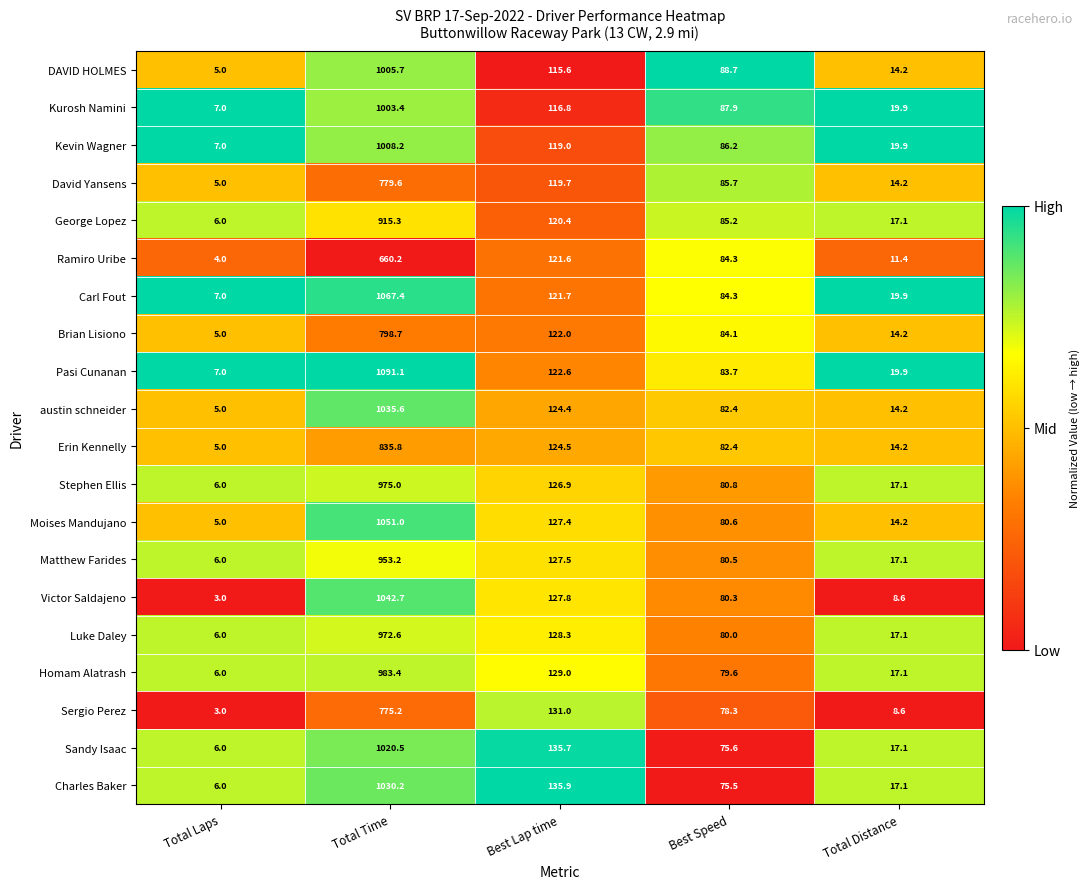

What is the difference between the Sandy Isaac values at Best Speed and Total Distance?

58.5